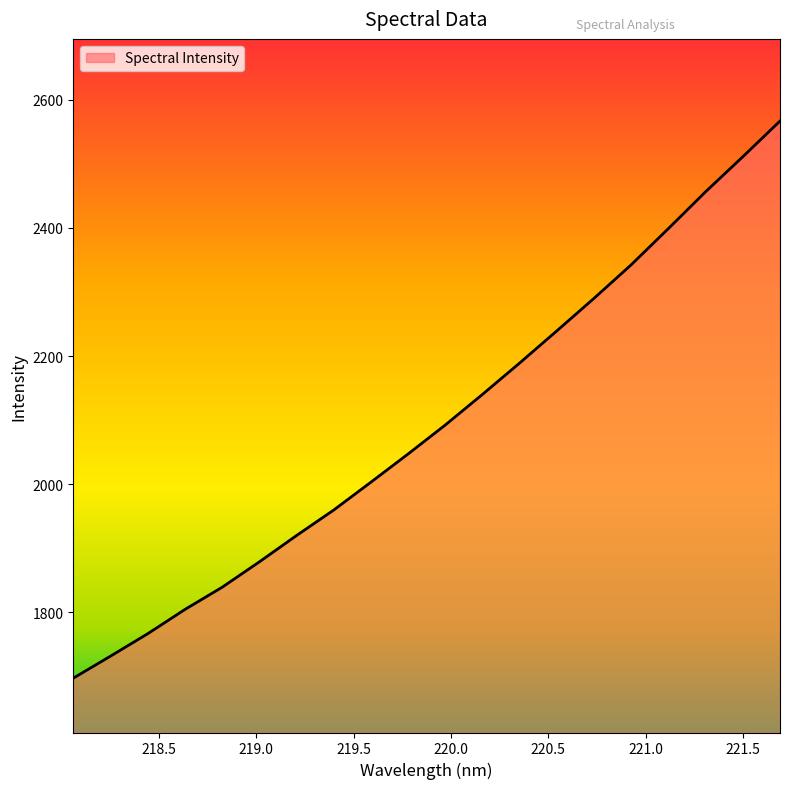

What is the difference between the maximum and minimum values?

870.2